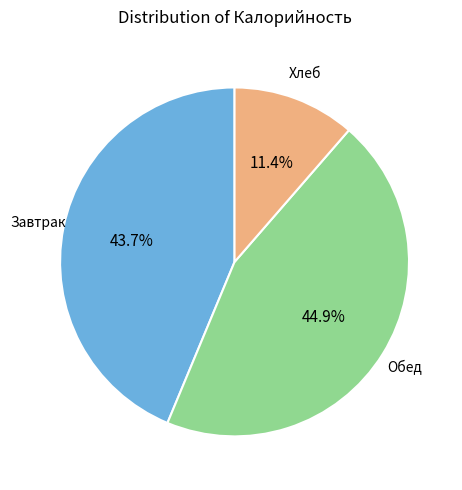

Count the number of slices in the pie.

3